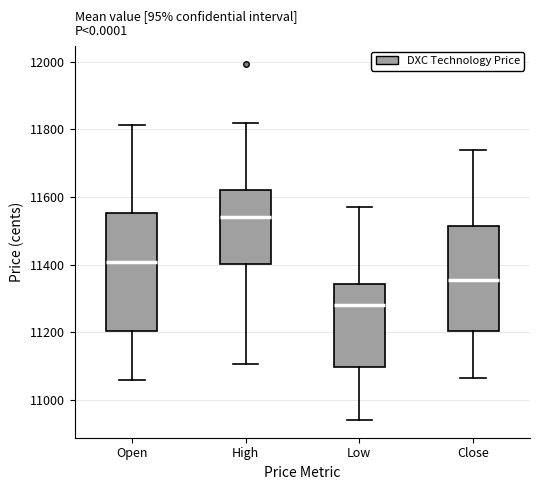

Which box has the highest median line?

High